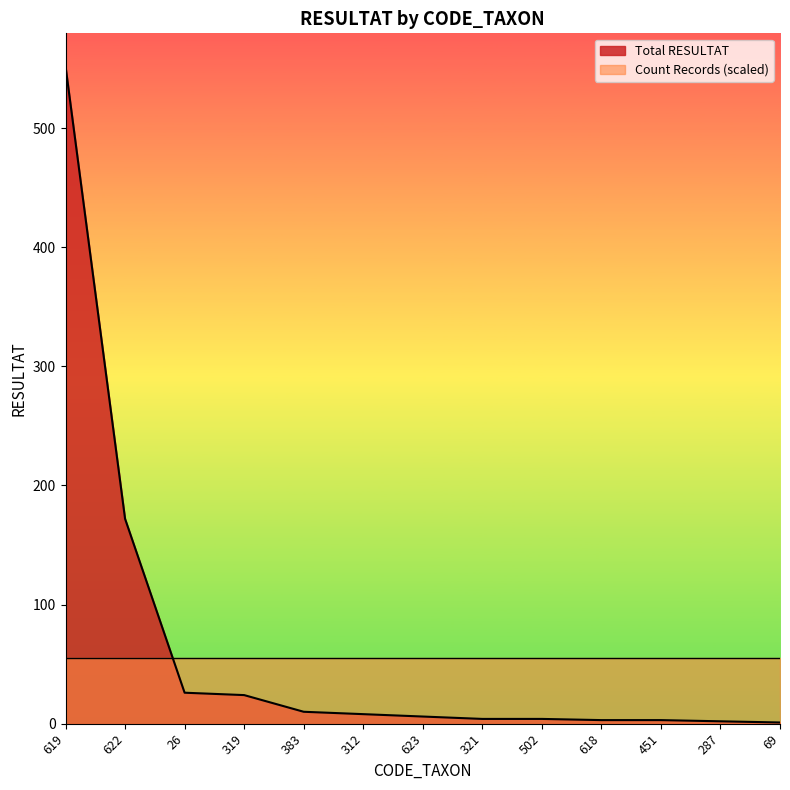

What is the difference between the values at 319 and 26?

2